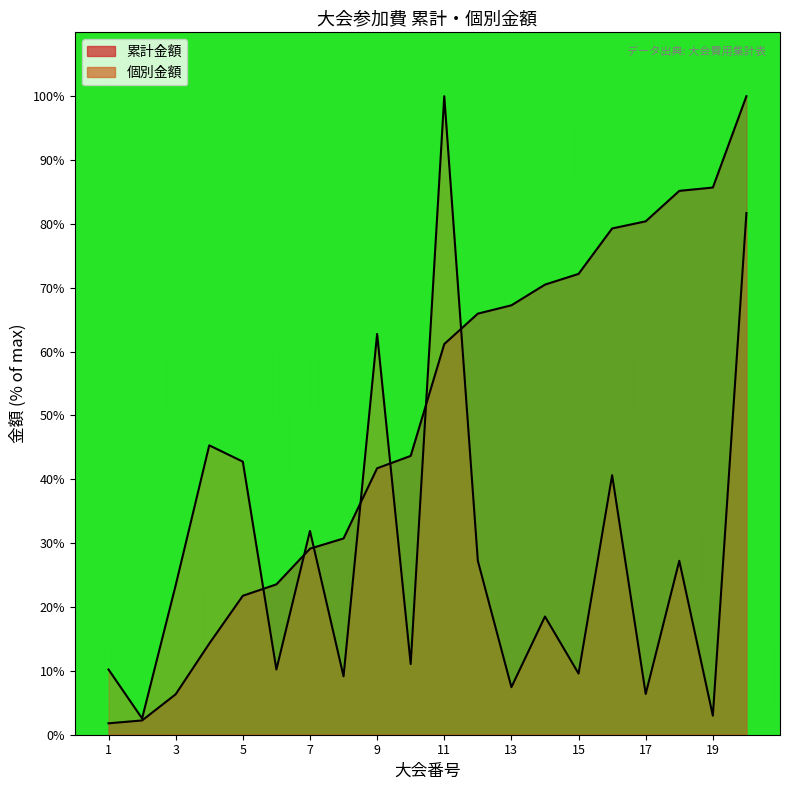

Rank the series by their average value, from highest to lowest.

累計金額, 個別金額